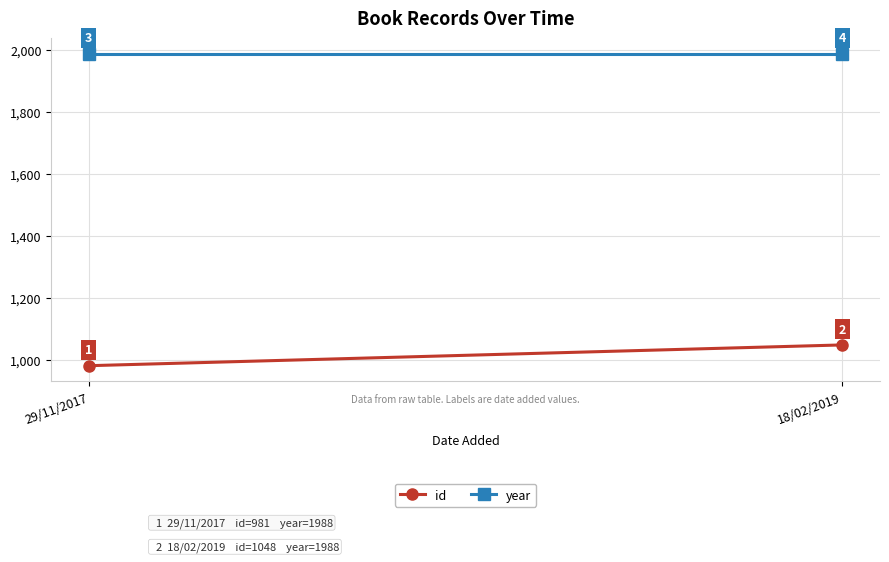

How many series are shown in this chart?

2